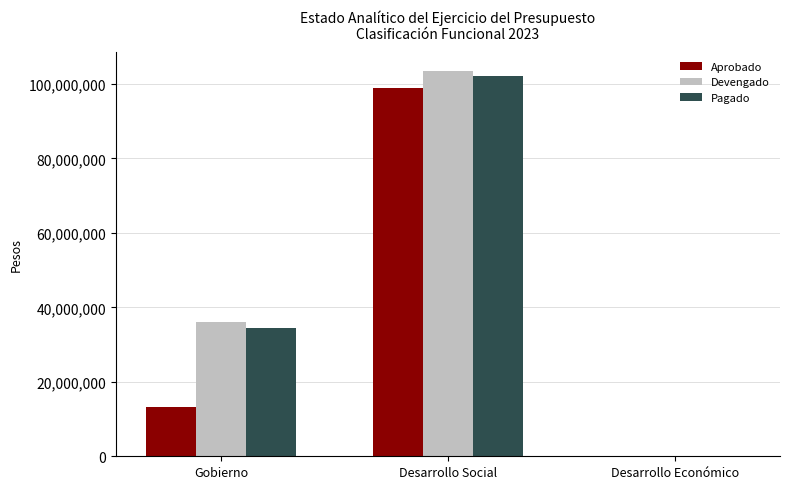

What are all the series names shown in the legend?

Aprobado, Devengado, Pagado